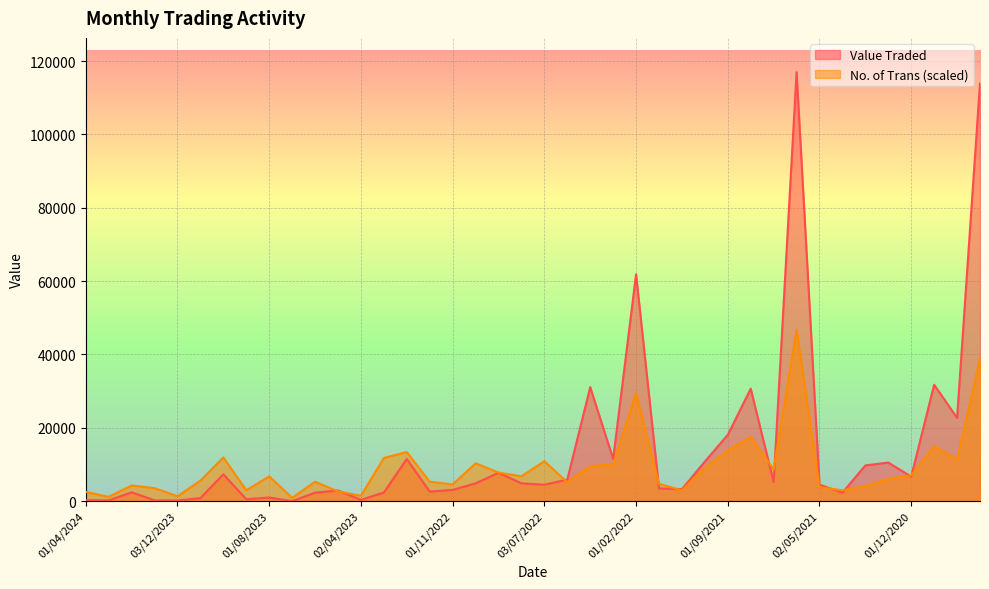

What is the difference between the No. of Trans values at 01/11/2023 and 01/10/2023?

6327.2